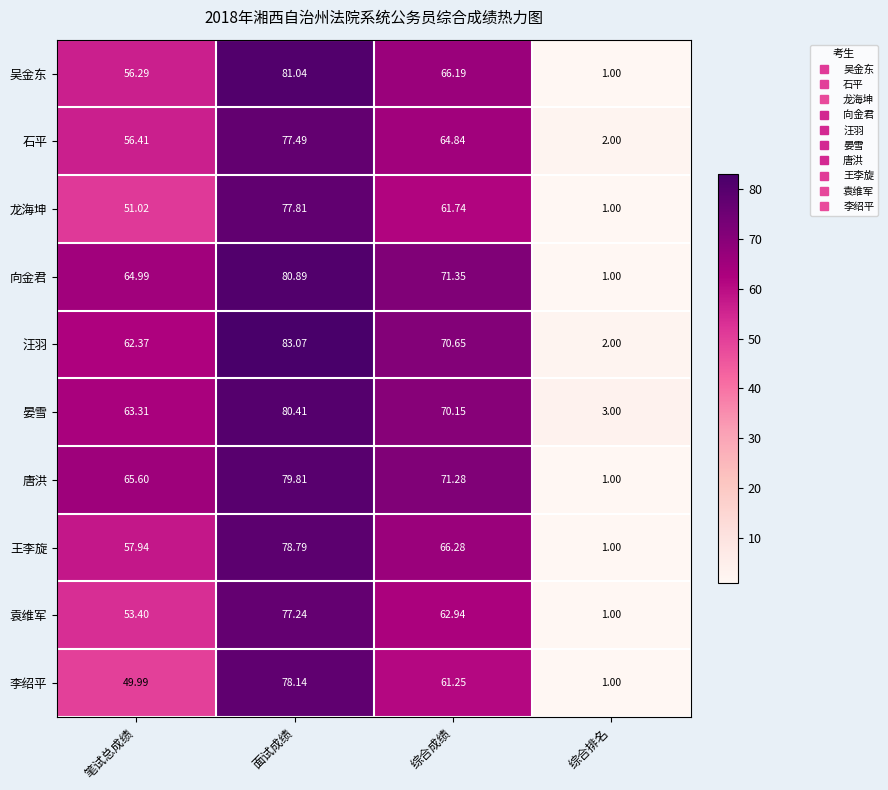

Which series has the largest total across all categories?

向金君